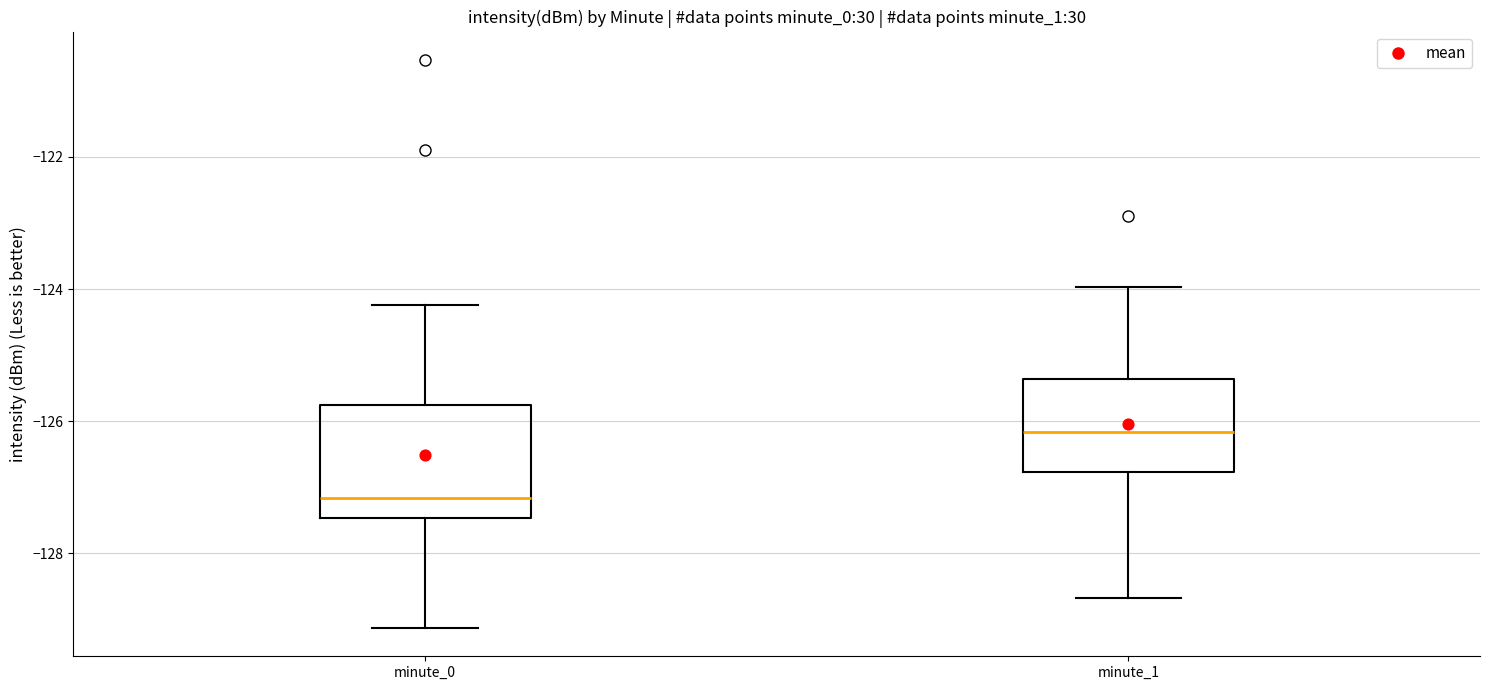

Which box has the lowest median line?

minute_0